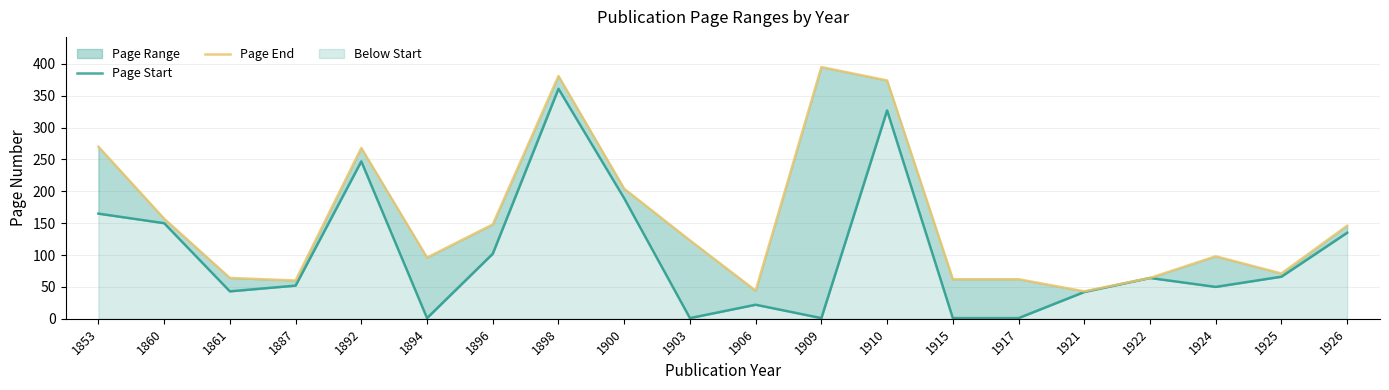

How many lines are shown in the chart?

2